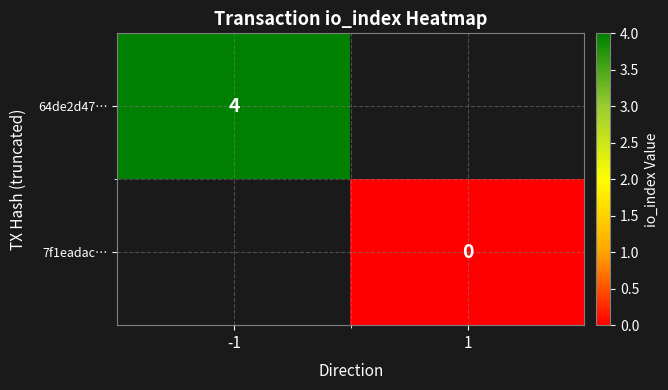

At how many categories does at least one series exceed 1?

1